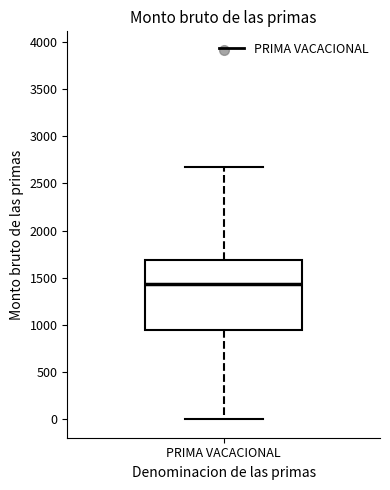

Transcribe this box plot: give where the median line is, the range the box spans, and where the two whiskers end, as read against the y-axis. The values are not printed on the chart, so give them approximately, as read against the axis.

median 1450, box 950 to 1700, whiskers 0 to 2700